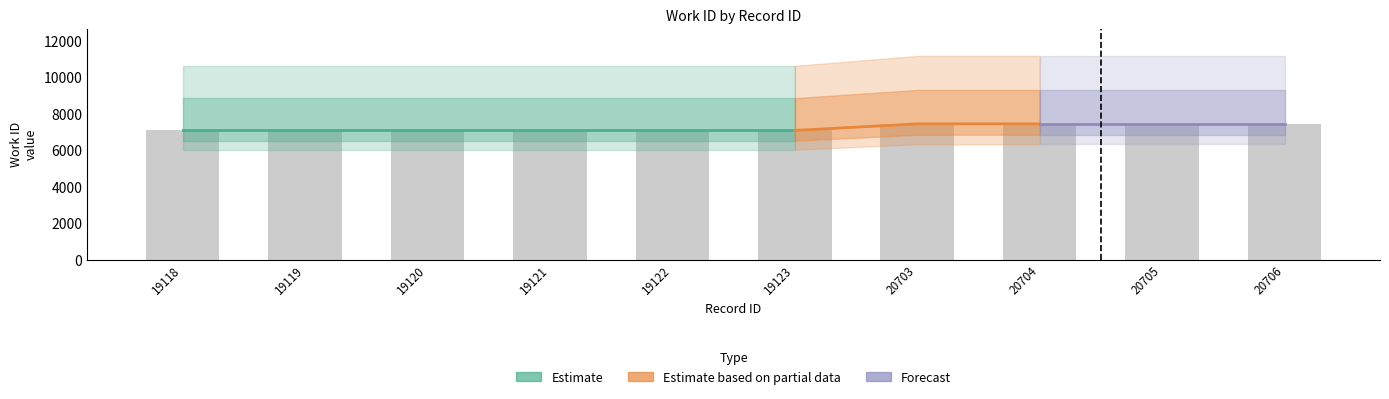

Which category has the lowest value across all series?

19118